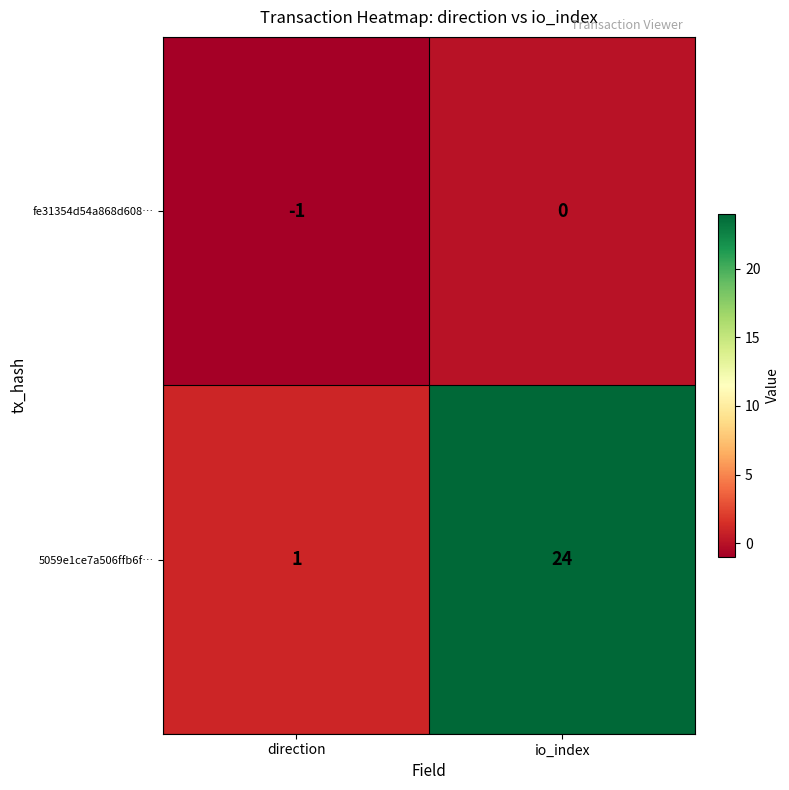

What is the greatest value displayed?

24